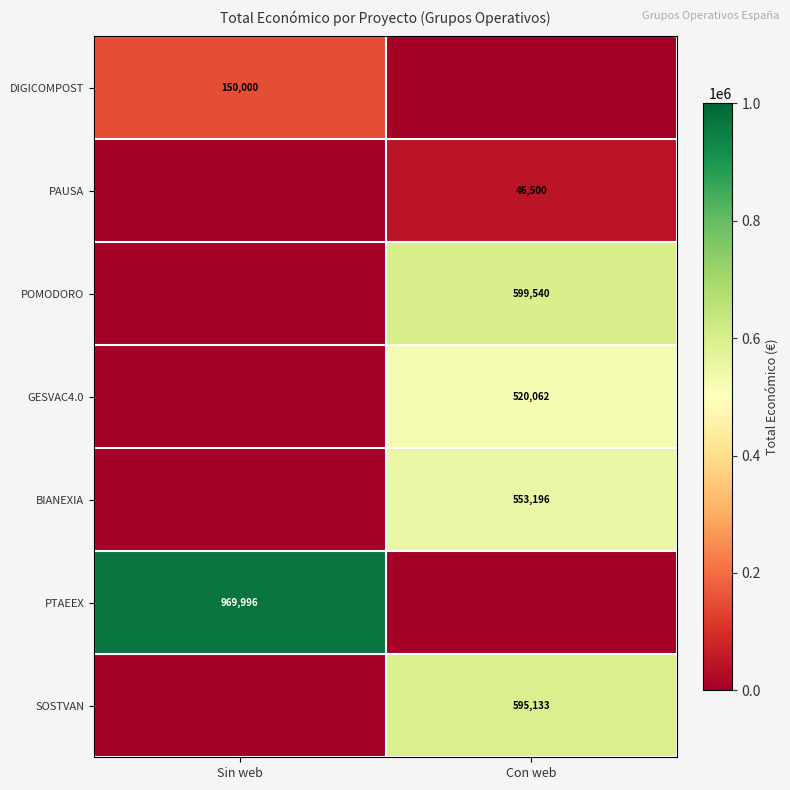

Is it true that SOSTVAN equals 1028955 at Con web?

False